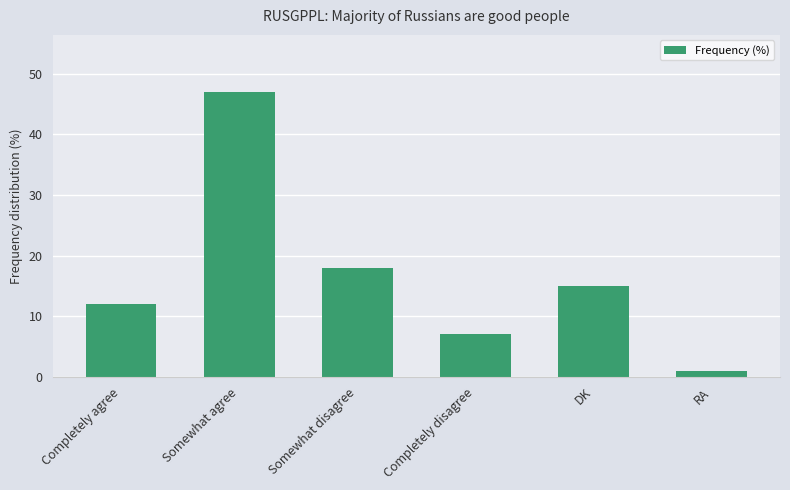

Where is the data nearest to the value 24?

Somewhat disagree